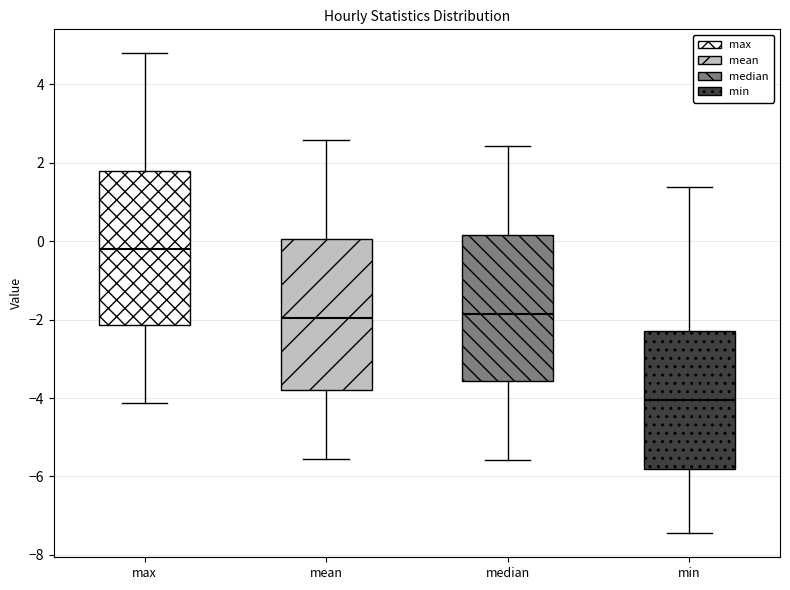

Reading left to right, read every box against the y-axis: the position of its median line, the range the box covers, and the ends of its whiskers. The values are not printed on the chart, so give them approximately, as read against the axis.

max: median -0.2, box -2.2 to 1.8, whiskers -4.2 to 4.8
mean: median -2.0, box -3.8 to 0.0, whiskers -5.6 to 2.6
median: median -1.8, box -3.6 to 0.2, whiskers -5.6 to 2.4
min: median -4.0, box -5.8 to -2.2, whiskers -7.4 to 1.4